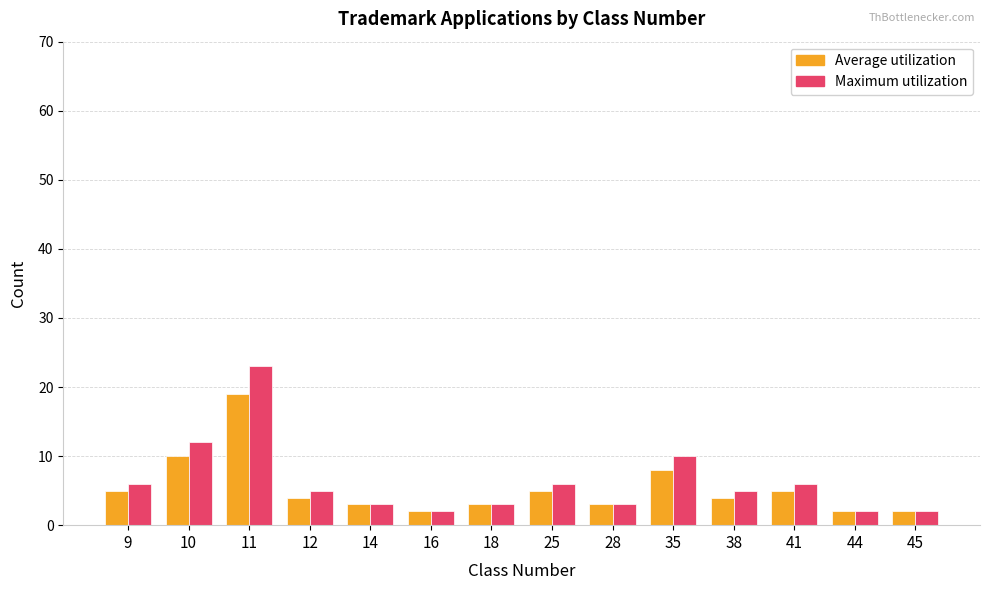

What is the lowest value of the Average utilization series?

2